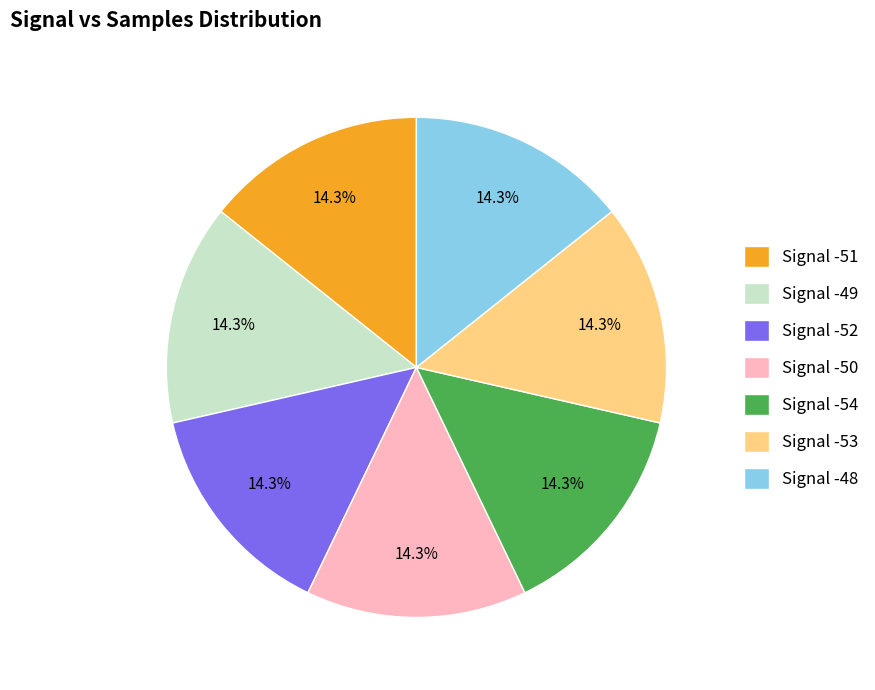

What percentage is NOT represented by Signal -52?

85.7%